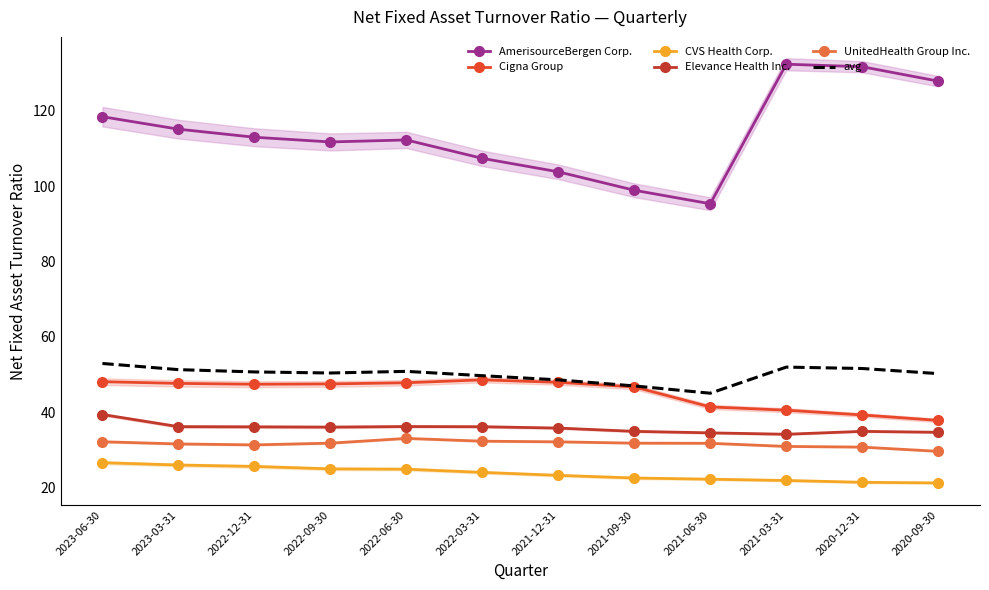

True or false: AmerisourceBergen Corp. and CVS Health Corp. cross at least once.

False